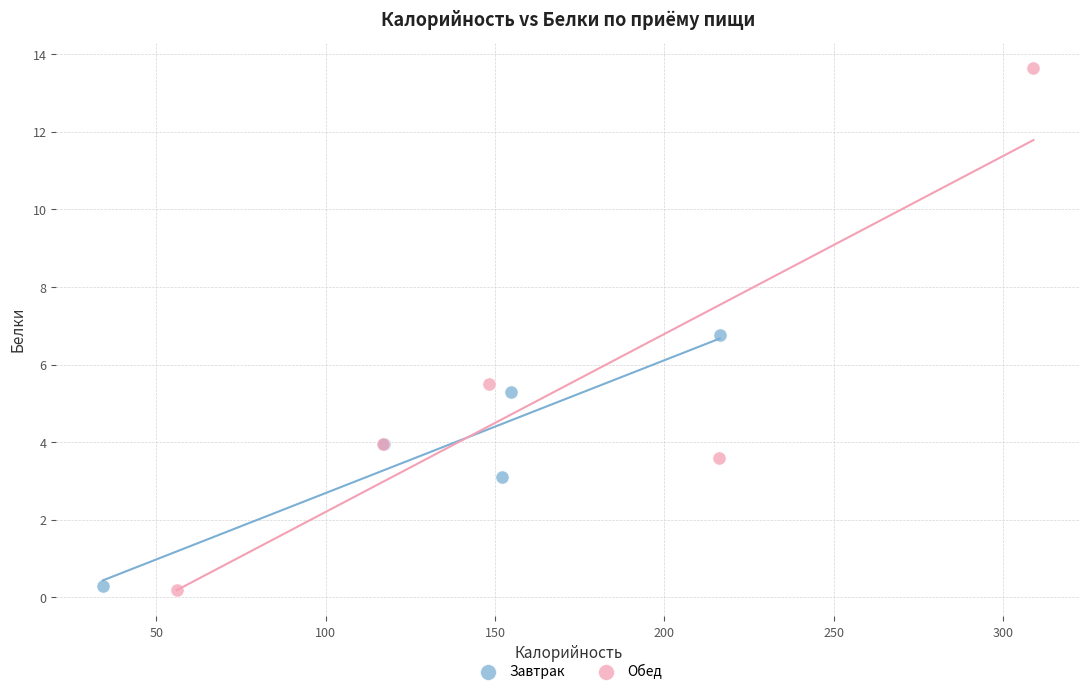

Which series has the widest spread of Y values?

Обед